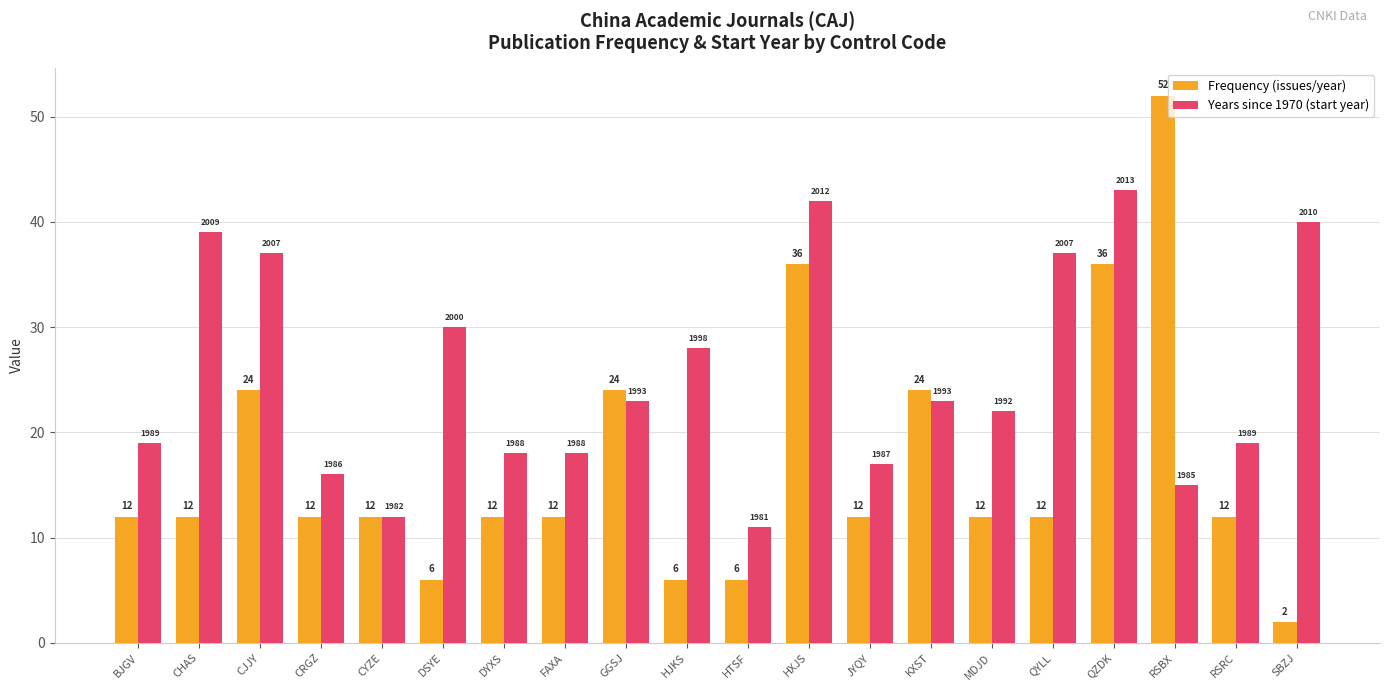

True or false: Frequency (issues/year) has a value of 8 at RSRC.

False